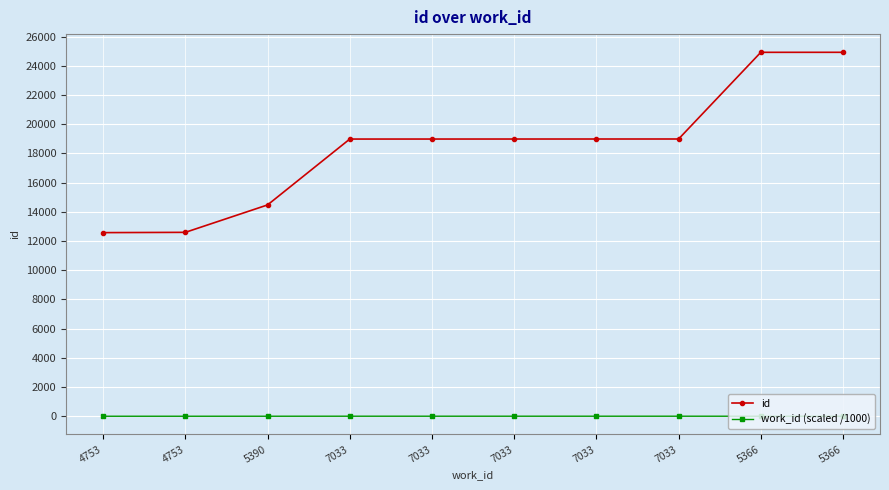

At 7033, list the series in order from smallest to largest.

work_id (scaled /1000), id